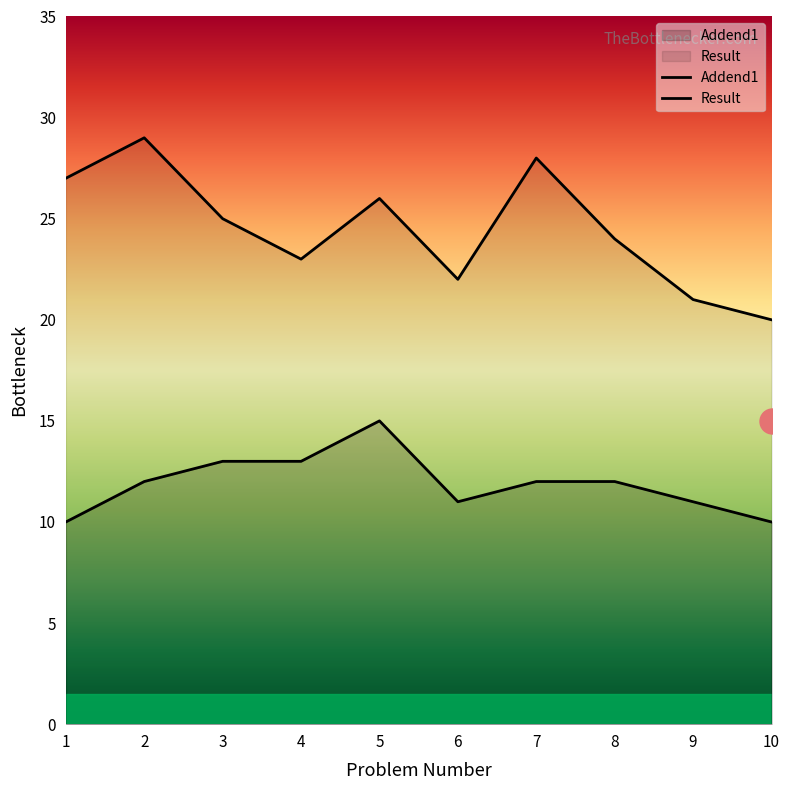

The Addend1 series shows 7 at 9. True or false?

False